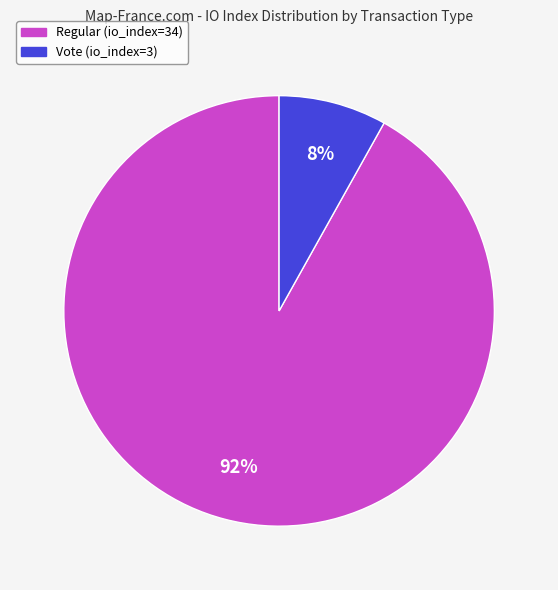

Combined, do Vote (io_index=3) and Regular (io_index=34) account for over 50%?

Yes